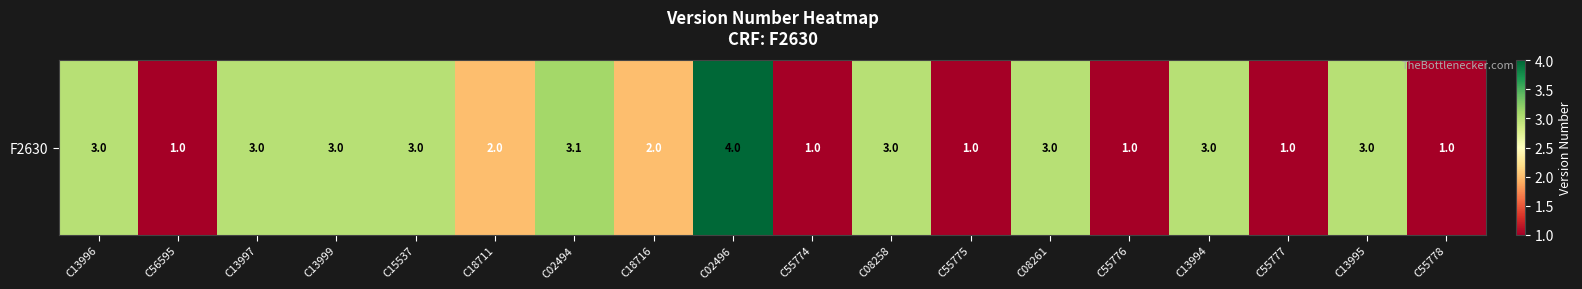

Reading left to right, what are all the values shown in this chart?

3.0	1.0	3.0	3.0	3.0	2.0	3.1	2.0	4.0	1.0	3.0	1.0	3.0	1.0	3.0	1.0	3.0	1.0